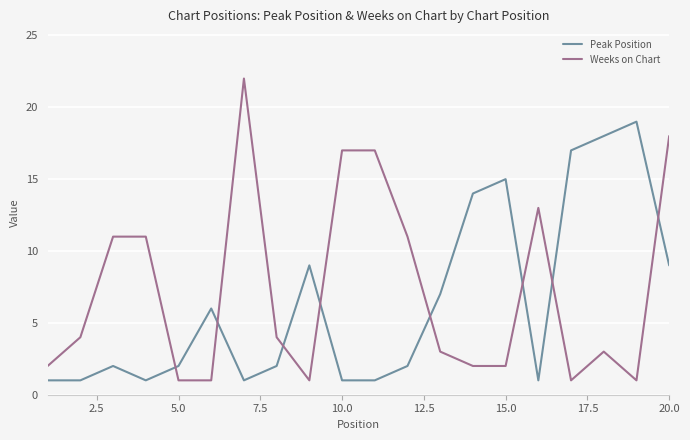

After their last crossing, which series has the higher values: Weeks on Chart or Peak Position?

Weeks on Chart